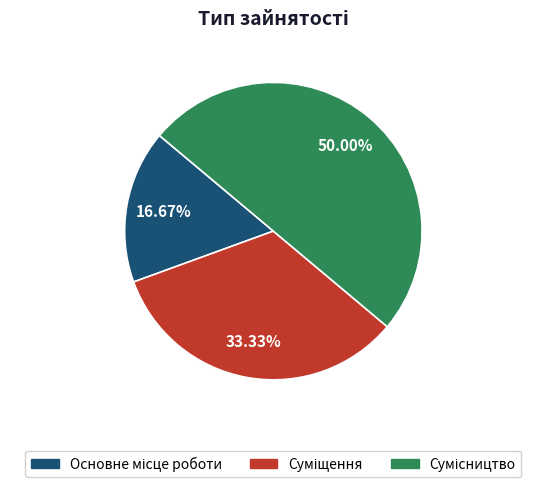

How many slices are in this pie chart?

3